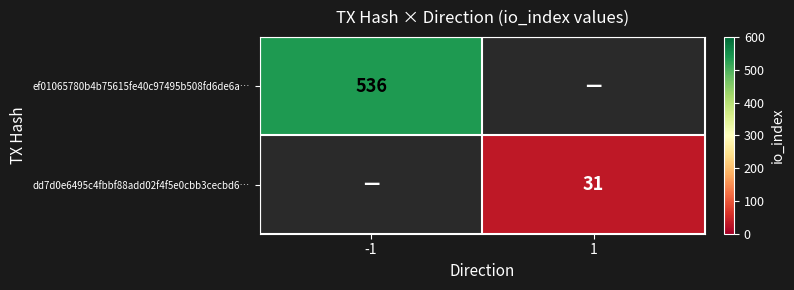

What is the greatest value displayed?

536.0